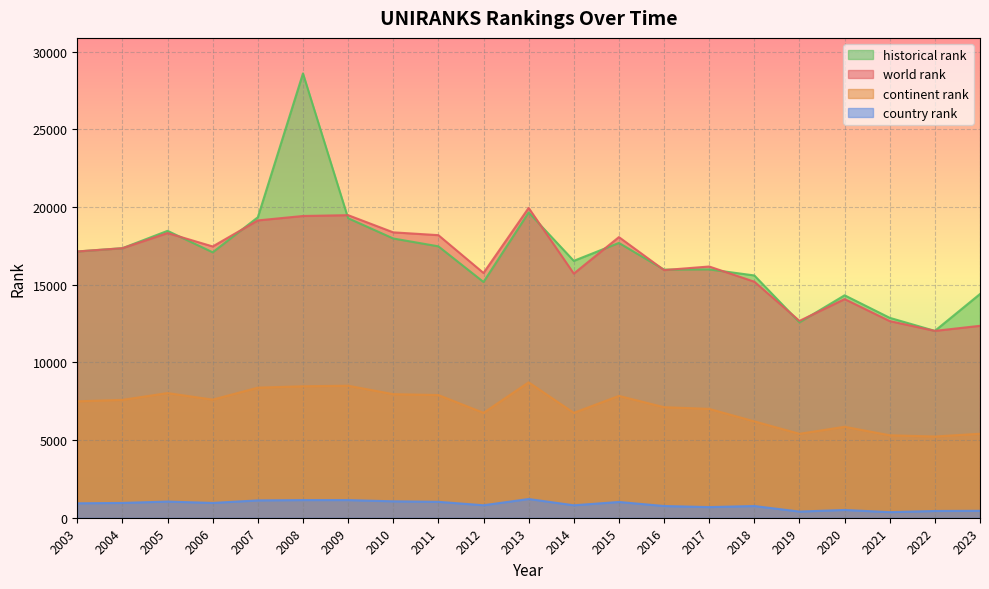

Reading right to left, list all the values displayed in this chart.

world rank: 12358.0	12031.0	12661.0	14078.0	12674.0	15198.0	16176.0	15946.0	18070.0	15720.0	19948.0	15759.0	18195.0	18376.0	19482.0	19429.0	19144.0	17467.0	18330.0	17355.0	17145.0
continent rank: 5408.0	5229.0	5309.0	5856.0	5405.0	6204.0	7008.0	7118.0	7844.0	6754.0	8718.0	6754.0	7900.0	7956.0	8501.0	8465.0	8375.0	7604.0	8026.0	7589.0	7496.0
country rank: 446.0	434.0	359.0	500.0	396.0	754.0	685.0	754.0	1015.0	801.0	1205.0	803.0	1024.0	1056.0	1136.0	1136.0	1116.0	952.0	1041.0	953.0	929.0
historical rank: 14405.5	12031.0	12871.5	14322.0	12581.0	15601.0	15990.0	15974.5	17694.5	16540.5	19656.5	15179.0	17475.5	17980.5	19286.5	28608.0	19346.0	17090.0	18472.5	17355.0	17145.0